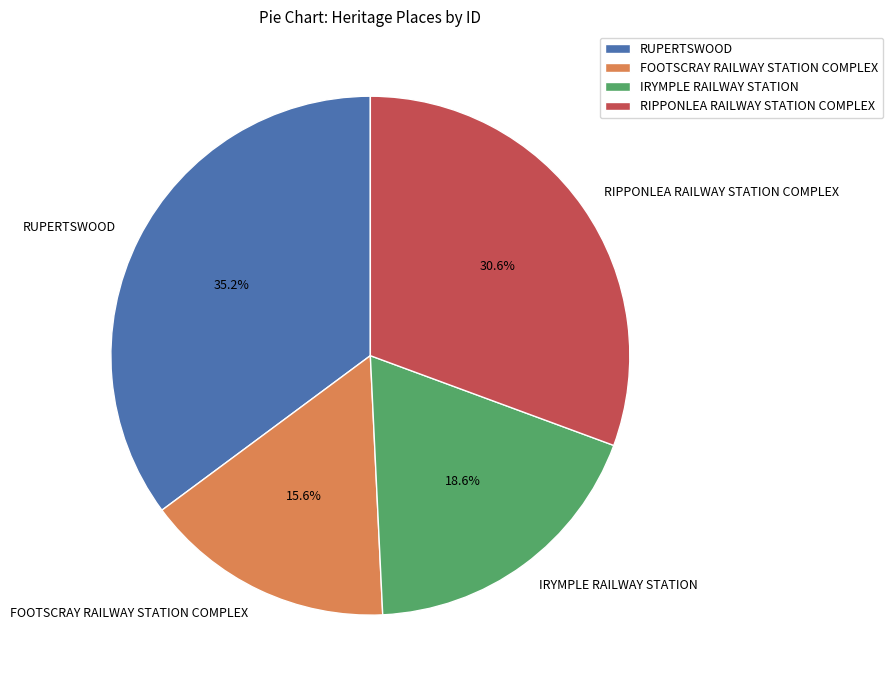

To the nearest percent, what is the difference between the RUPERTSWOOD and IRYMPLE RAILWAY STATION slice percentages?

17%